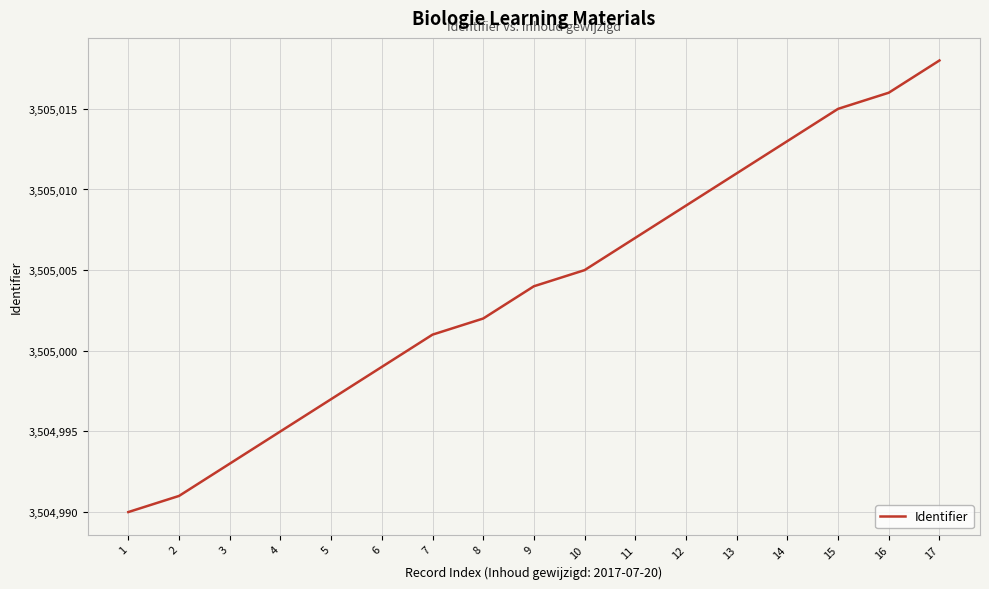

Count the number of data series in this chart.

1